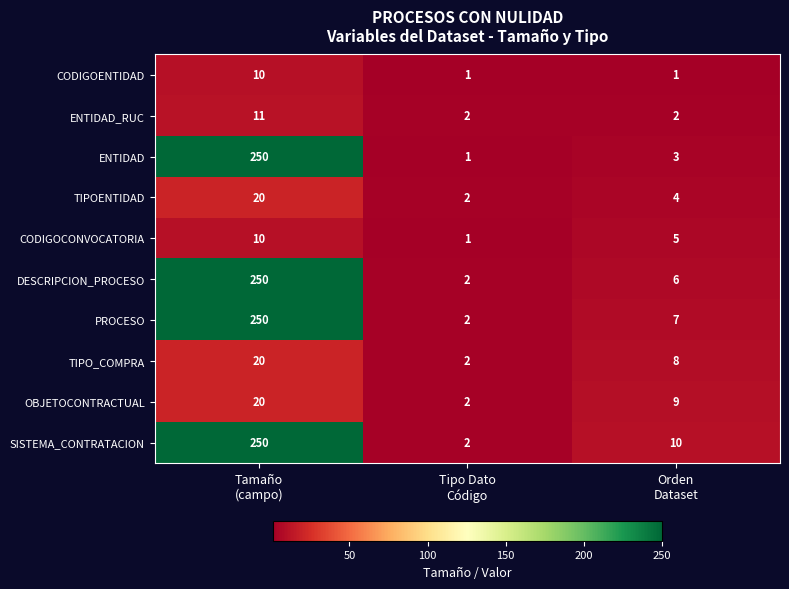

What is the spread (max minus min) of values at Tipo Dato
Código?

1